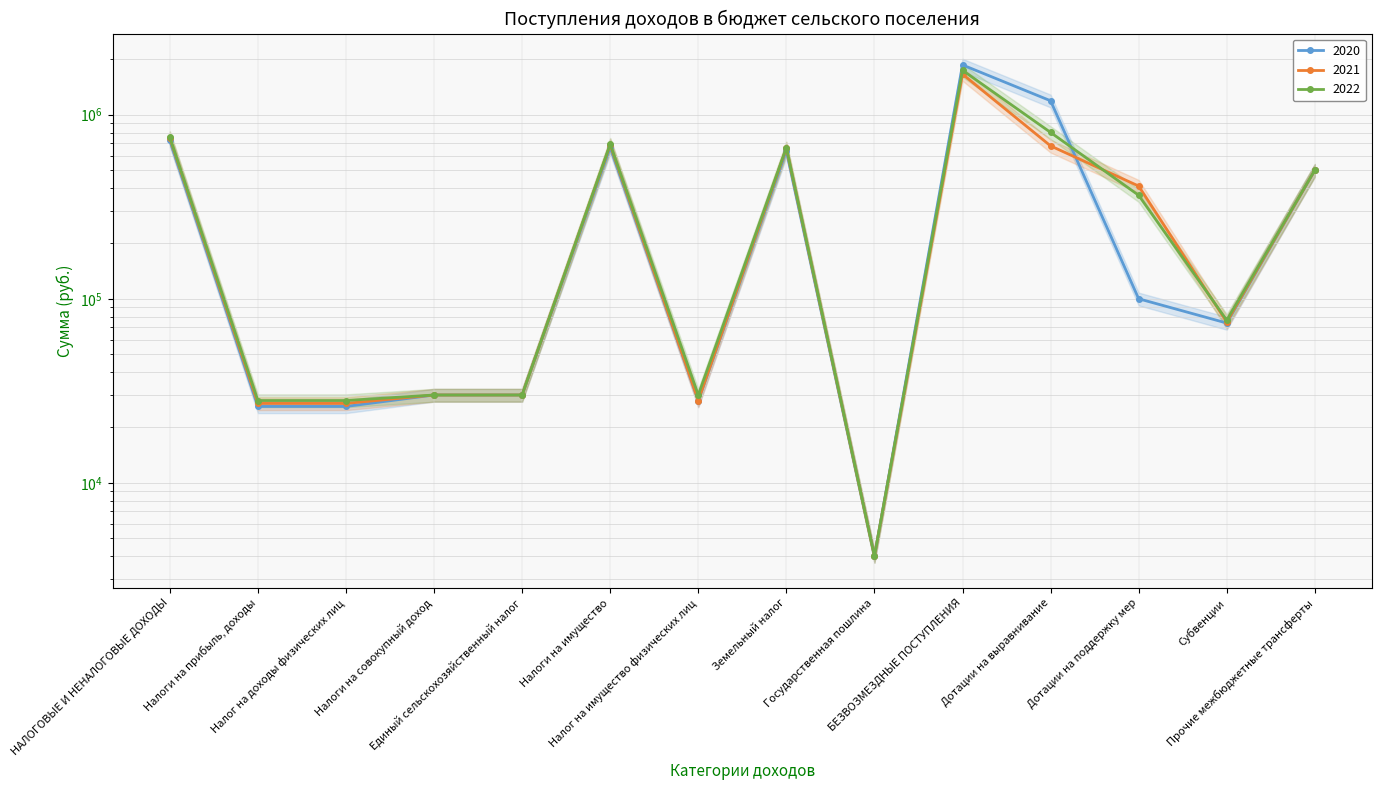

Reading right to left, extract all data points from this chart.

2020: Прочие межбюджетные трансферты=500000	Субвенции=73800	Дотации на поддержку мер=100000	Дотации на выравнивание=1190700	БЕЗВОЗМЕЗДНЫЕ ПОСТУПЛЕНИЯ=1864500	Государственная пошлина=4000	Земельный налог=637000	Налог на имущество физических лиц=28000	Налоги на имущество=665000	Единый сельскохозяйственный налог=30000	Налоги на совокупный доход=30000	Налог на доходы физических лиц=26000	Налоги на прибыль, доходы=26000	НАЛОГОВЫЕ И НЕНАЛОГОВЫЕ ДОХОДЫ=725000
2021: Прочие межбюджетные трансферты=500000	Субвенции=74700	Дотации на поддержку мер=409700	Дотации на выравнивание=677000	БЕЗВОЗМЕЗДНЫЕ ПОСТУПЛЕНИЯ=1661400	Государственная пошлина=4000	Земельный налог=658000	Налог на имущество физических лиц=28000	Налоги на имущество=686000	Единый сельскохозяйственный налог=30000	Налоги на совокупный доход=30000	Налог на доходы физических лиц=27000	Налоги на прибыль, доходы=27000	НАЛОГОВЫЕ И НЕНАЛОГОВЫЕ ДОХОДЫ=747000
2022: Прочие межбюджетные трансферты=500000	Субвенции=76500	Дотации на поддержку мер=365100	Дотации на выравнивание=801300	БЕЗВОЗМЕЗДНЫЕ ПОСТУПЛЕНИЯ=1742900	Государственная пошлина=4000	Земельный налог=662000	Налог на имущество физических лиц=30000	Налоги на имущество=692000	Единый сельскохозяйственный налог=30000	Налоги на совокупный доход=30000	Налог на доходы физических лиц=28000	Налоги на прибыль, доходы=28000	НАЛОГОВЫЕ И НЕНАЛОГОВЫЕ ДОХОДЫ=754000